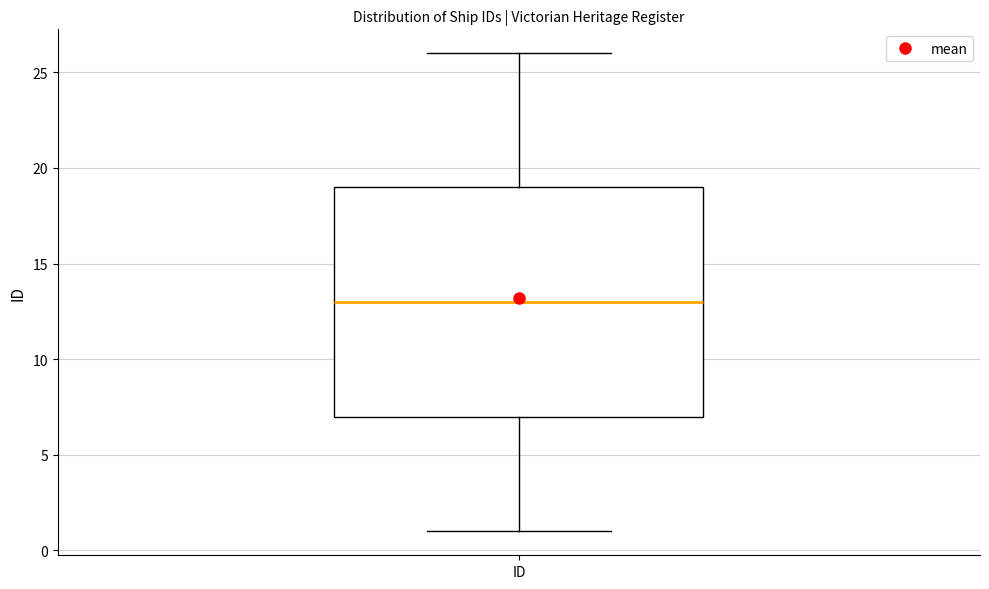

Transcribe this box plot: give where the median line is, the range the box spans, and where the two whiskers end, as read against the y-axis. The values are not printed on the chart, so give them approximately, as read against the axis.

median 13, box 7 to 19, whiskers 1 to 26